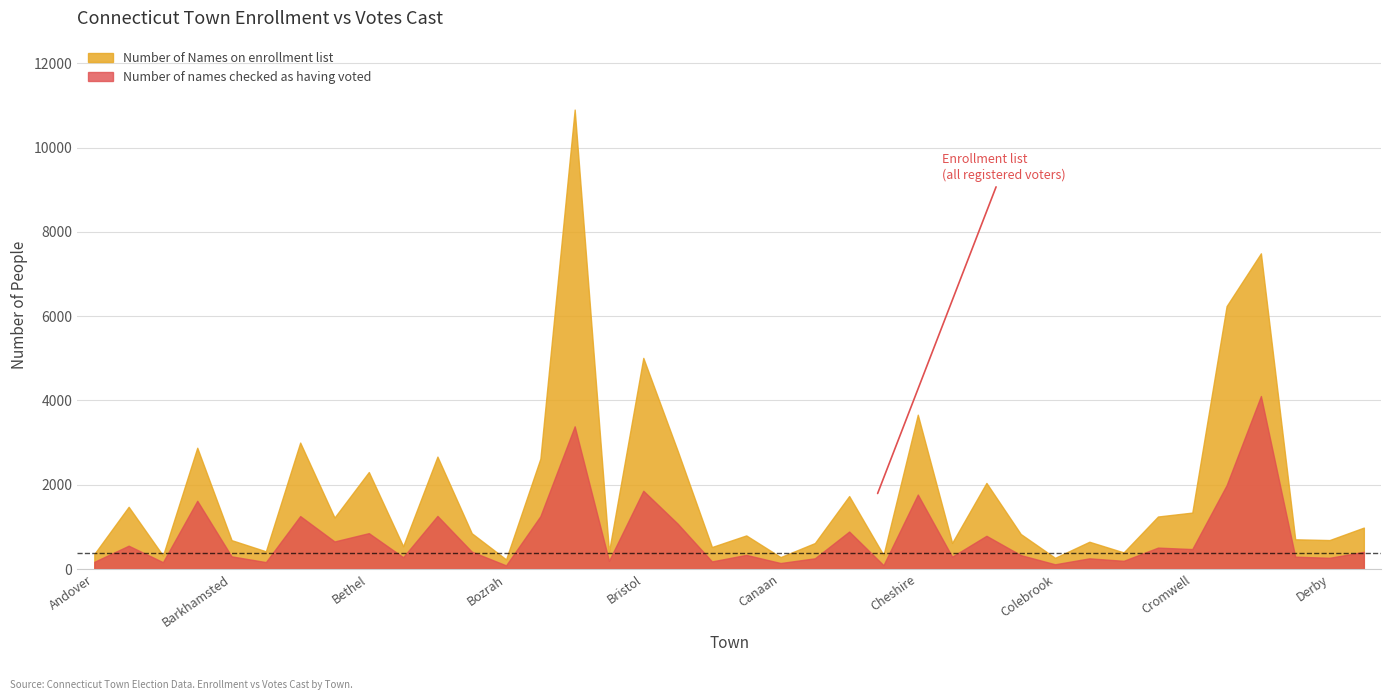

What is the sum of all Number of names checked as having voted values?

29243